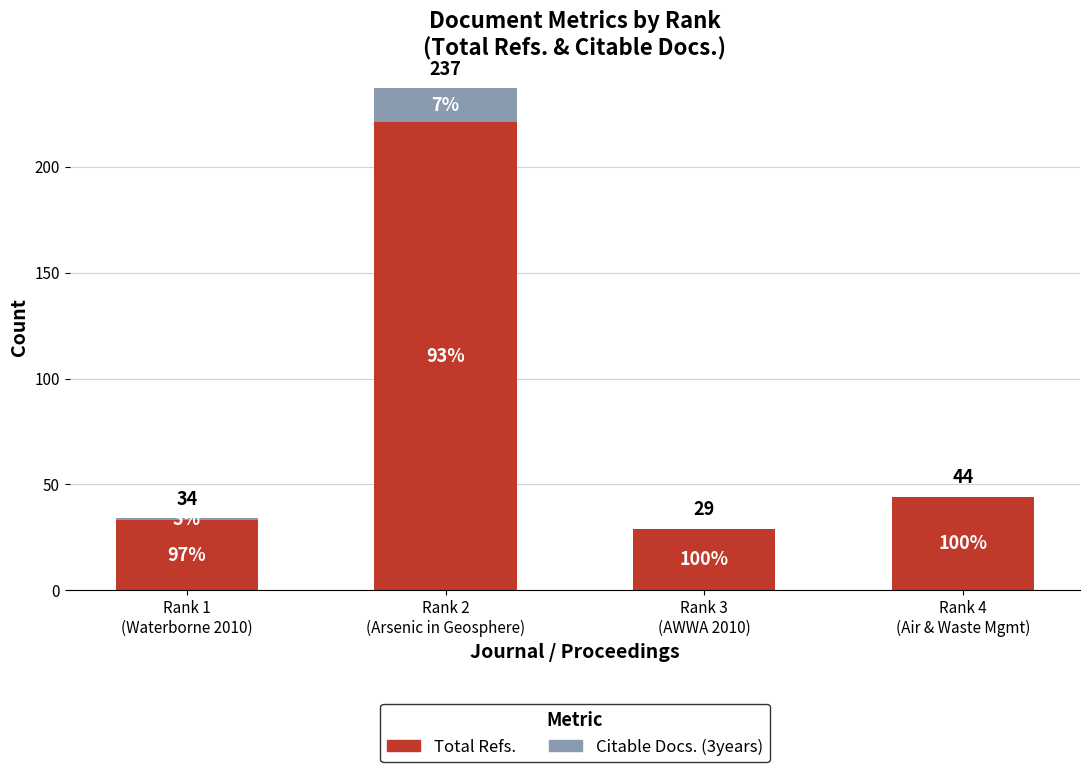

The Citable Docs. (3years) series shows 7 at Rank 2
(Arsenic in Geosphere). True or false?

False